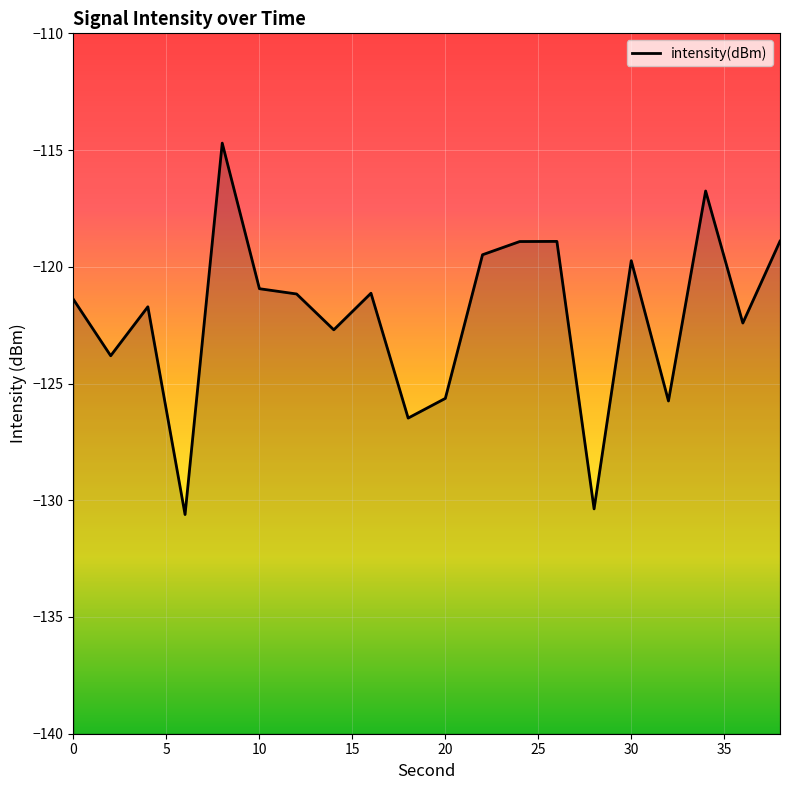

What is the smallest value displayed?

-130.6